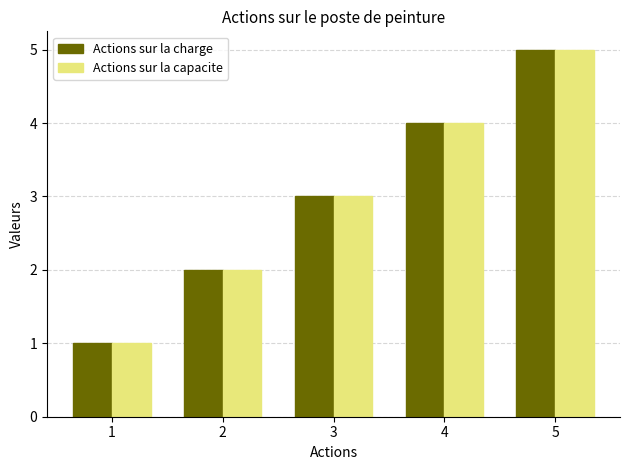

What are all the series names shown in the legend?

Actions sur la charge, Actions sur la capacite